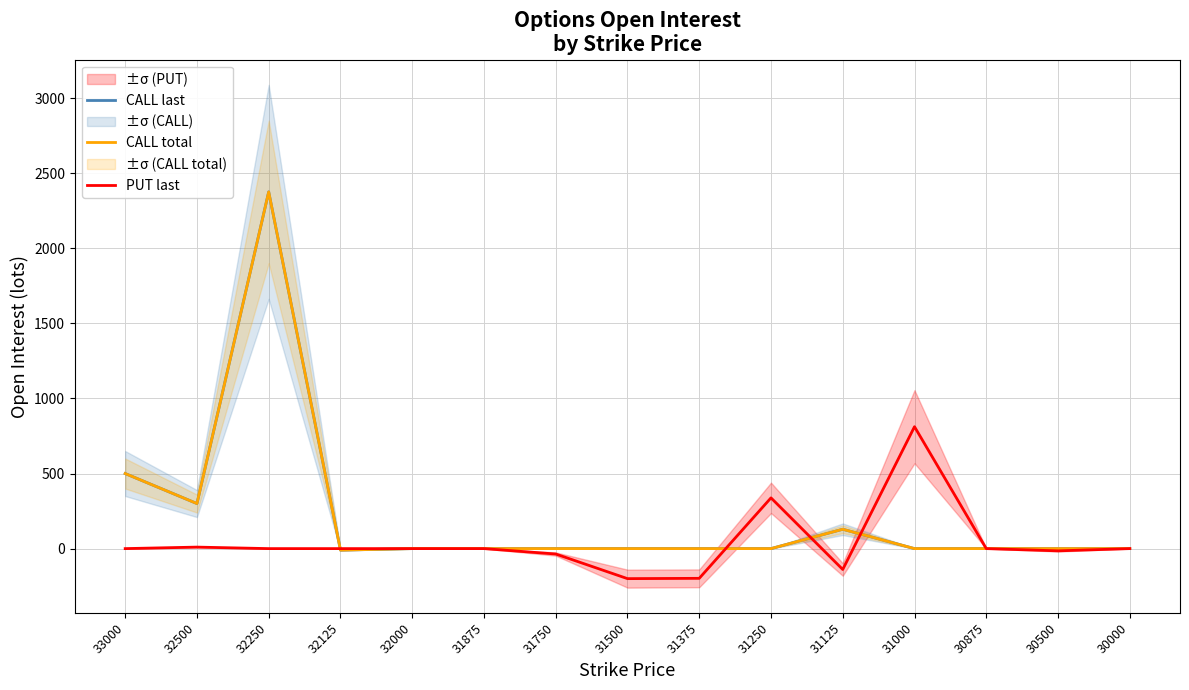

Reading left to right, extract all data points from this chart.

CALL last: 33000=500	32500=300	32250=2376	32125=-10	32000=0	31875=0	31750=0	31500=0	31375=0	31250=0	31125=129	31000=0	30875=0	30500=0	30000=0
CALL total: 33000=500	32500=300	32250=2376	32125=-10	32000=0	31875=0	31750=0	31500=0	31375=0	31250=0	31125=129	31000=0	30875=0	30500=0	30000=0
PUT last: 33000=0	32500=10	32250=0	32125=0	32000=0	31875=0	31750=-36	31500=-200	31375=-198	31250=338	31125=-139	31000=812	30875=0	30500=-15	30000=0